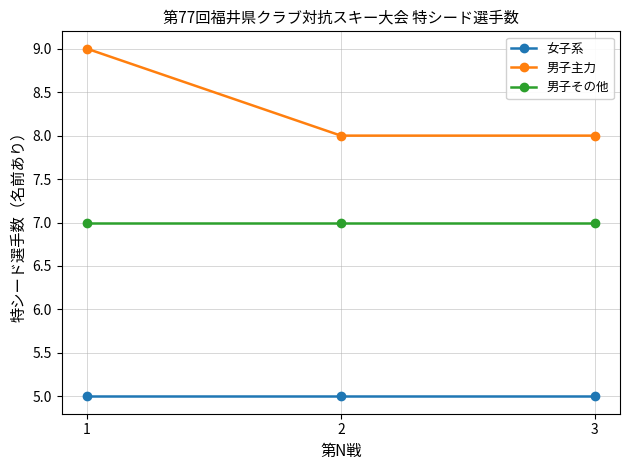

Count the 男子主力 values in the range 8 to 9.

3